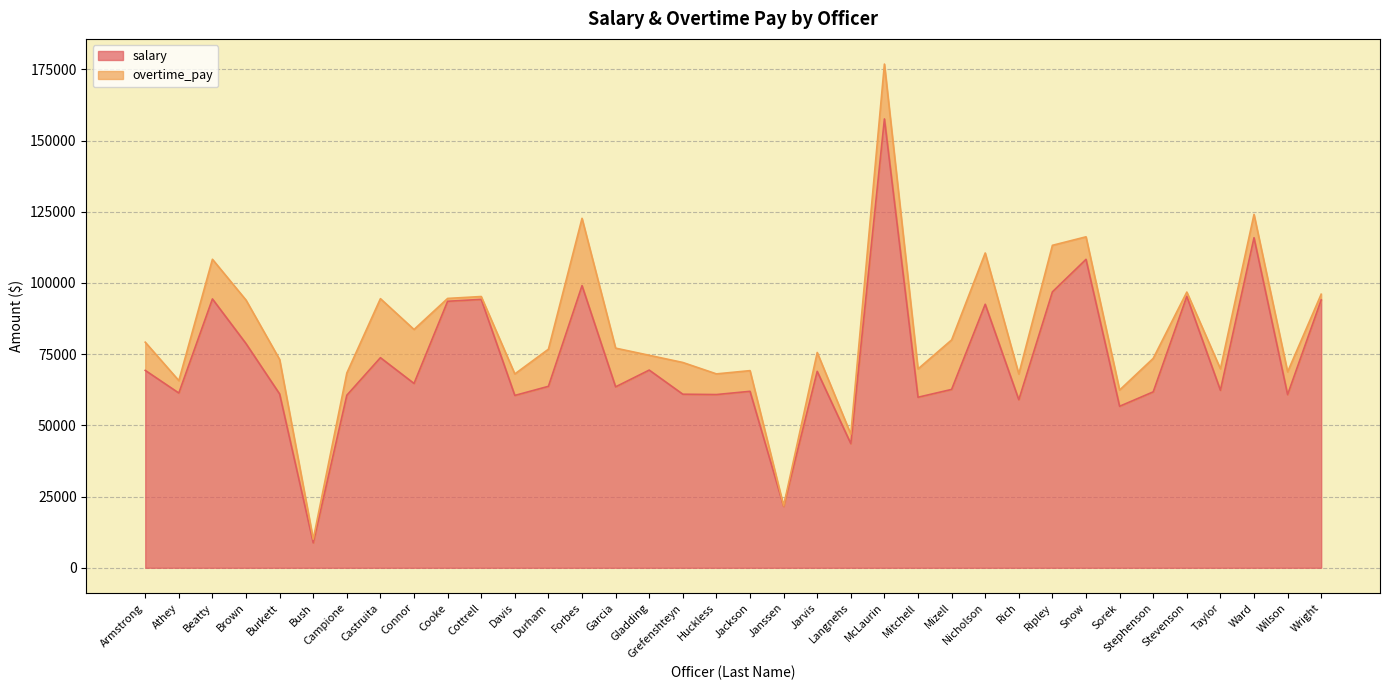

At which category does the chart reach its peak across all series?

McLaurin